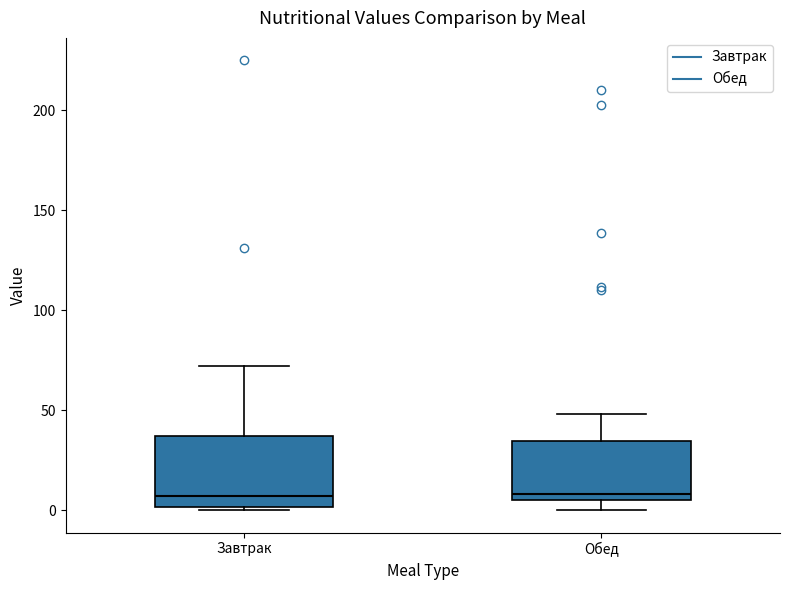

Reading left to right, transcribe this box plot: for each box, give where its median line is, the range the box spans, and where its two whiskers end, as read against the y-axis. The values are not printed on the chart, so give them approximately, as read against the axis.

Завтрак: median 5, box 0 to 35, whiskers 0 to 70
Обед: median 10, box 5 to 35, whiskers 0 to 50